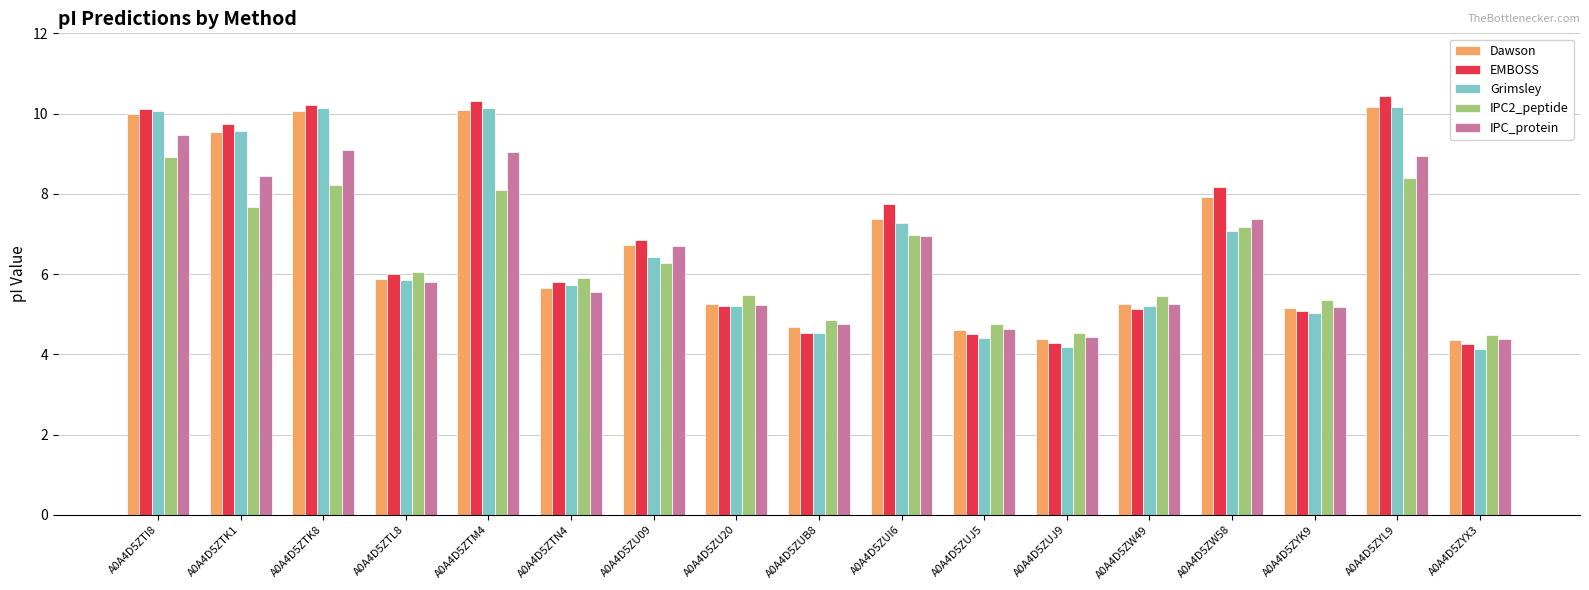

What is the spread (max minus min) of values at A0A4D5ZU09?

0.6